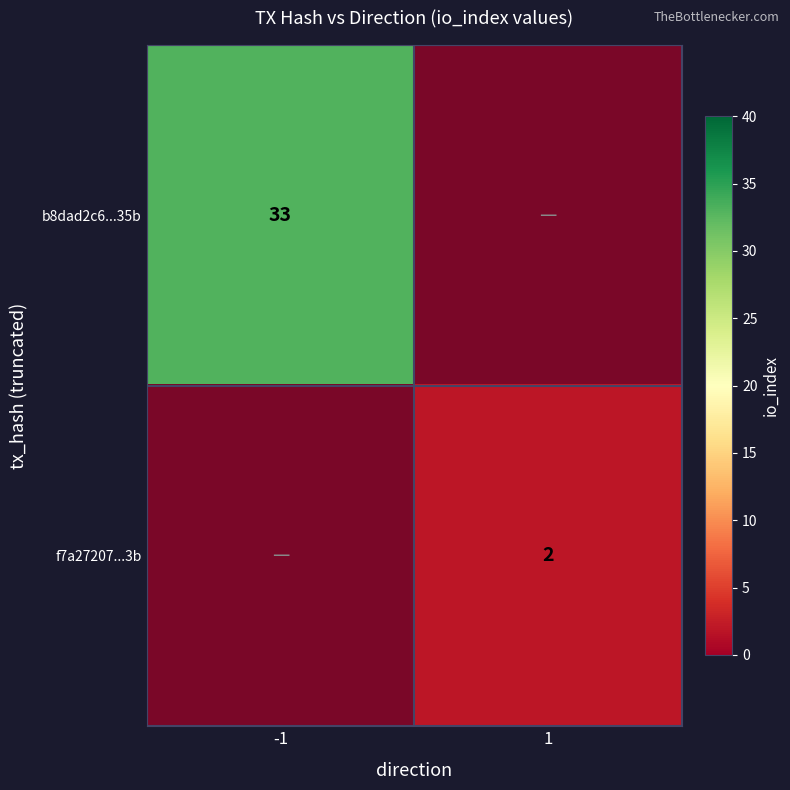

List the labels in order of f7a27207...3b value, largest first.

-1, 1